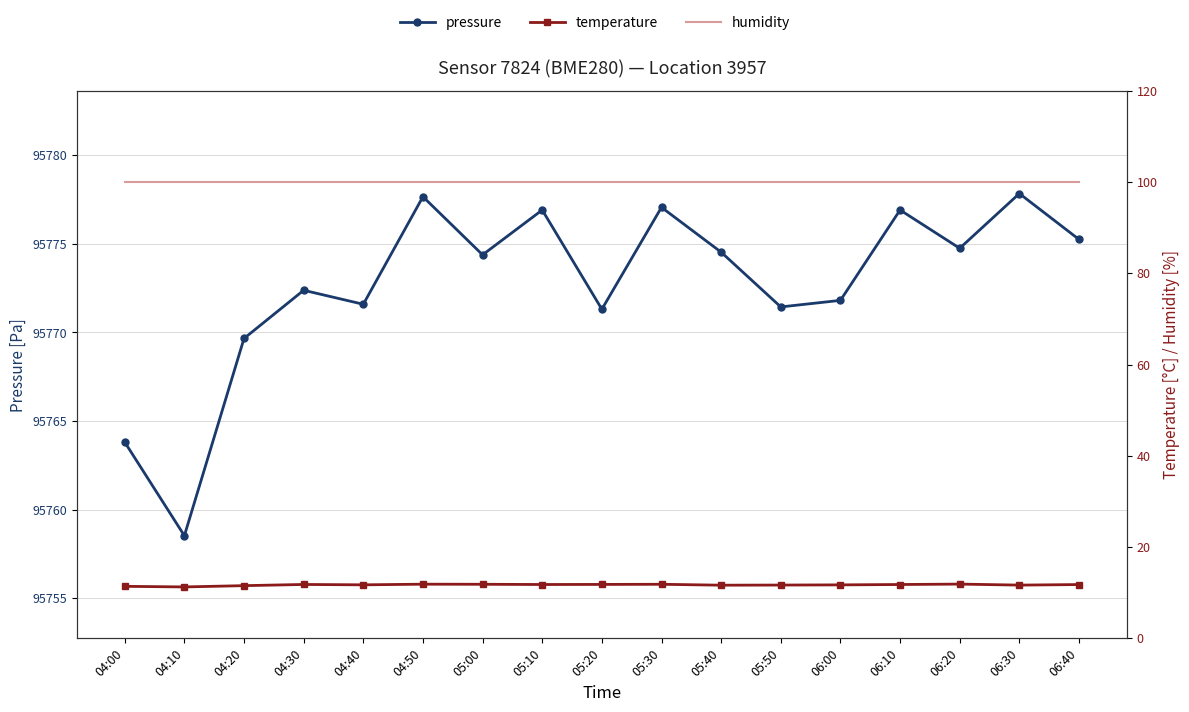

How many interior local peaks does the pressure series have?

6